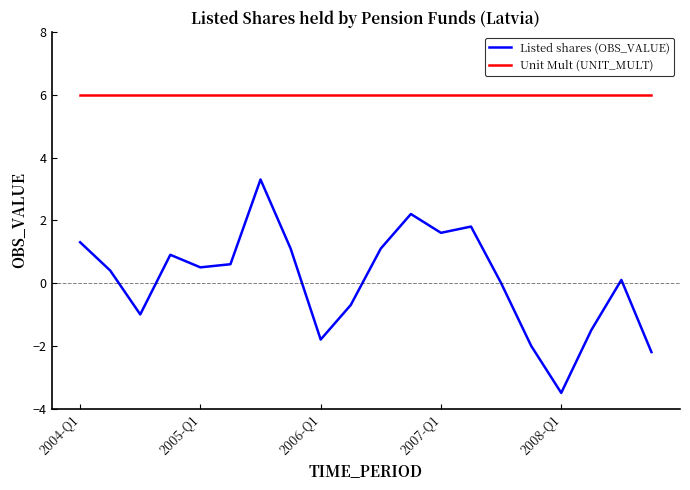

Does the chart have visible grid lines?

No